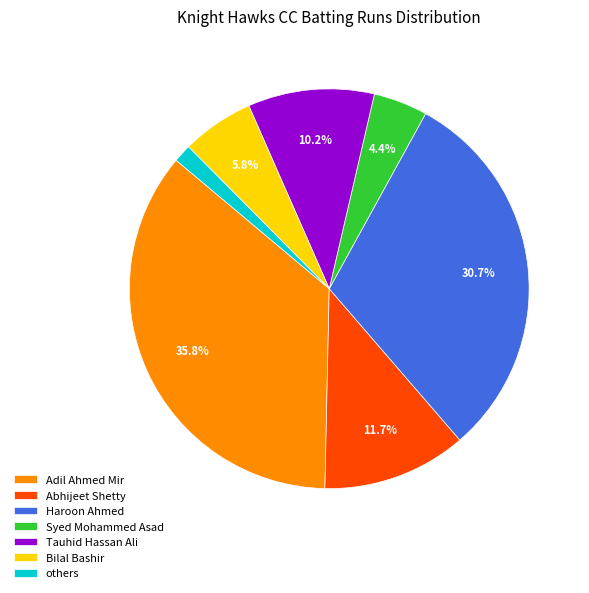

Is there any slice that represents more than half of the pie?

No